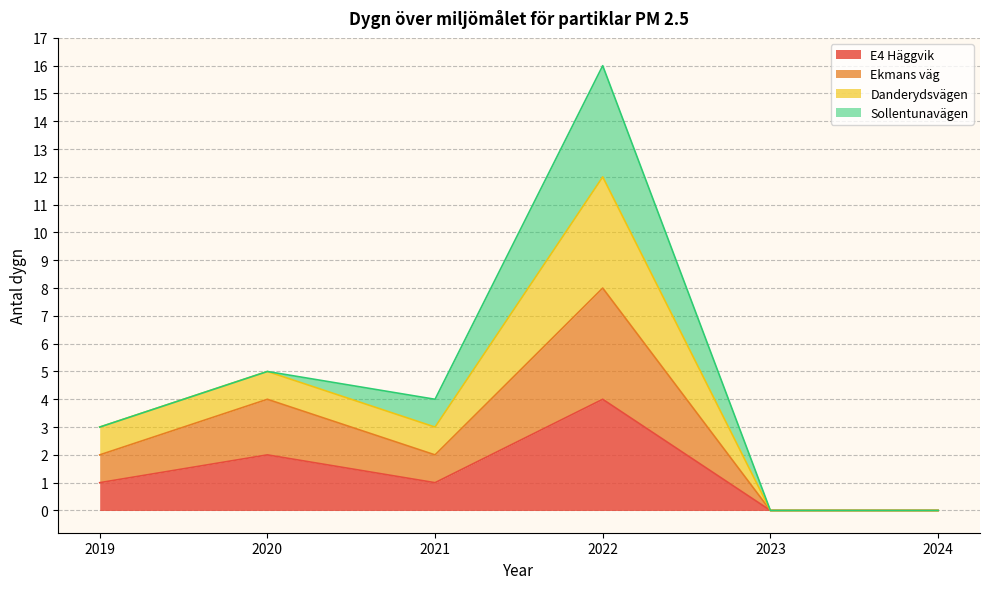

Where does the E4 Häggvik series first go above 1?

2020